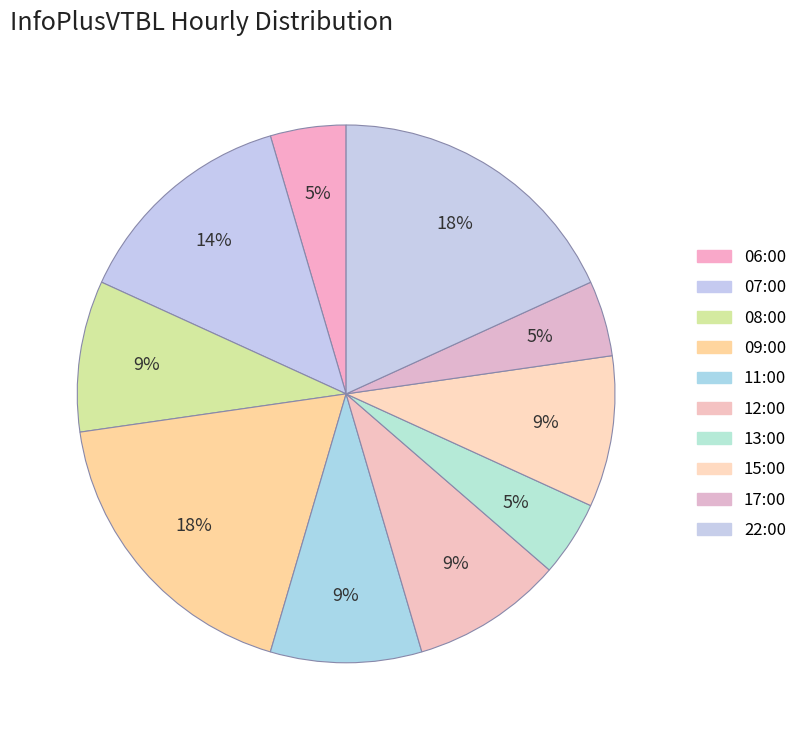

Rank the categories by value from lowest to highest.

06:00, 13:00, 17:00, 08:00, 11:00, 12:00, 15:00, 07:00, 09:00, 22:00